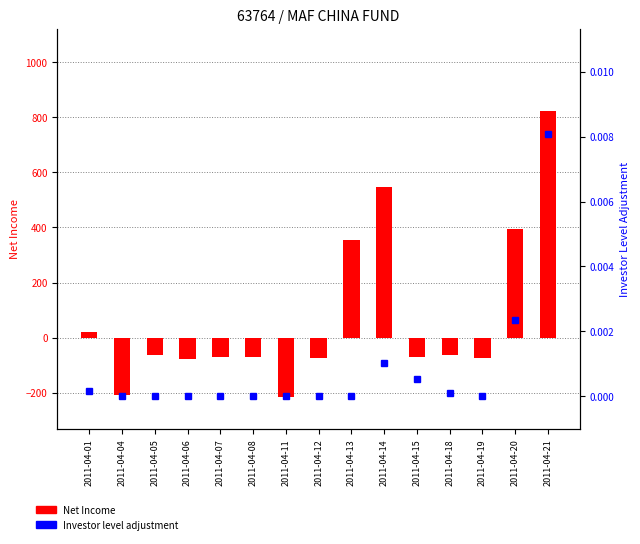

Reading left to right, transcribe all the data shown in this chart.

Net Income: 2011-04-01=21.9	2011-04-04=-206.7	2011-04-05=-62.4	2011-04-06=-78.0	2011-04-07=-71.0	2011-04-08=-70.9	2011-04-11=-215.6	2011-04-12=-72.0	2011-04-13=356.2	2011-04-14=548.0	2011-04-15=-71.7	2011-04-18=-63.7	2011-04-19=-72.2	2011-04-20=396.1	2011-04-21=823.9
Investor level adjustment: 2011-04-01=0.0	2011-04-04=0.0	2011-04-05=0.0	2011-04-06=0.0	2011-04-07=0.0	2011-04-08=0.0	2011-04-11=0.0	2011-04-12=0.0	2011-04-13=0.0	2011-04-14=0.0	2011-04-15=0.0	2011-04-18=0.0	2011-04-19=0.0	2011-04-20=0.0	2011-04-21=0.0